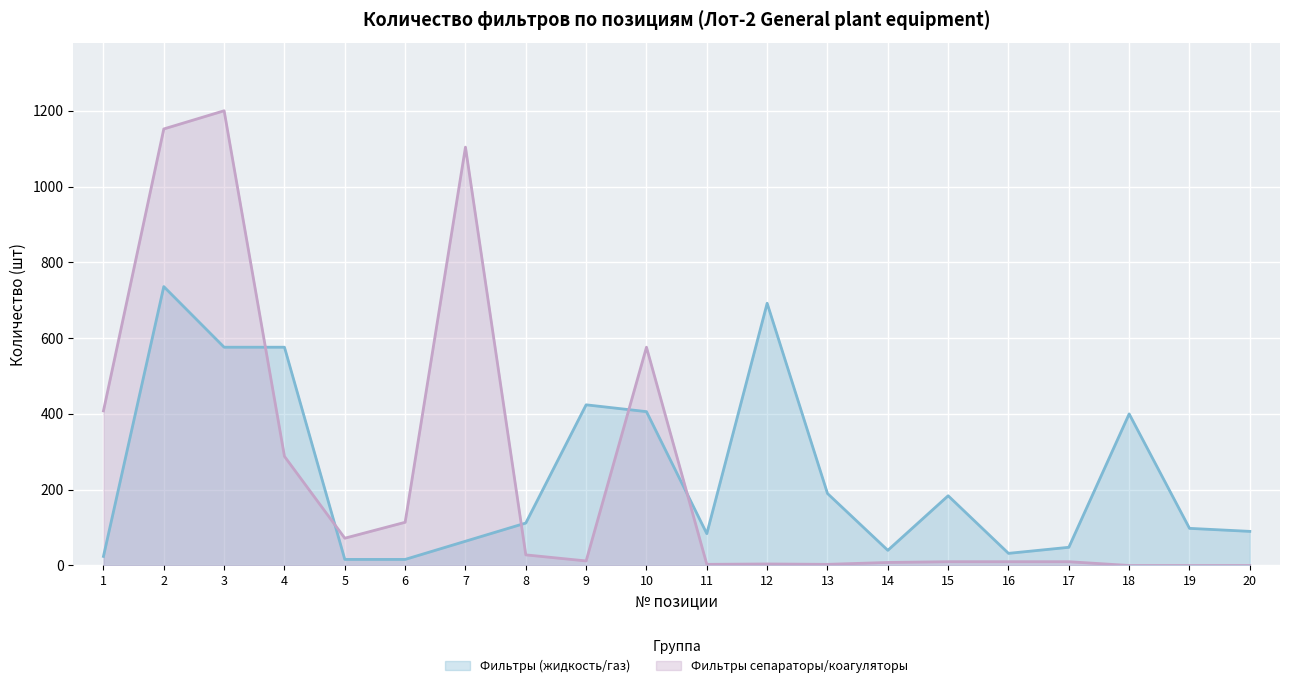

What is the sum of the Фильтры (жидкость/газ) values at 1 and 5?

40